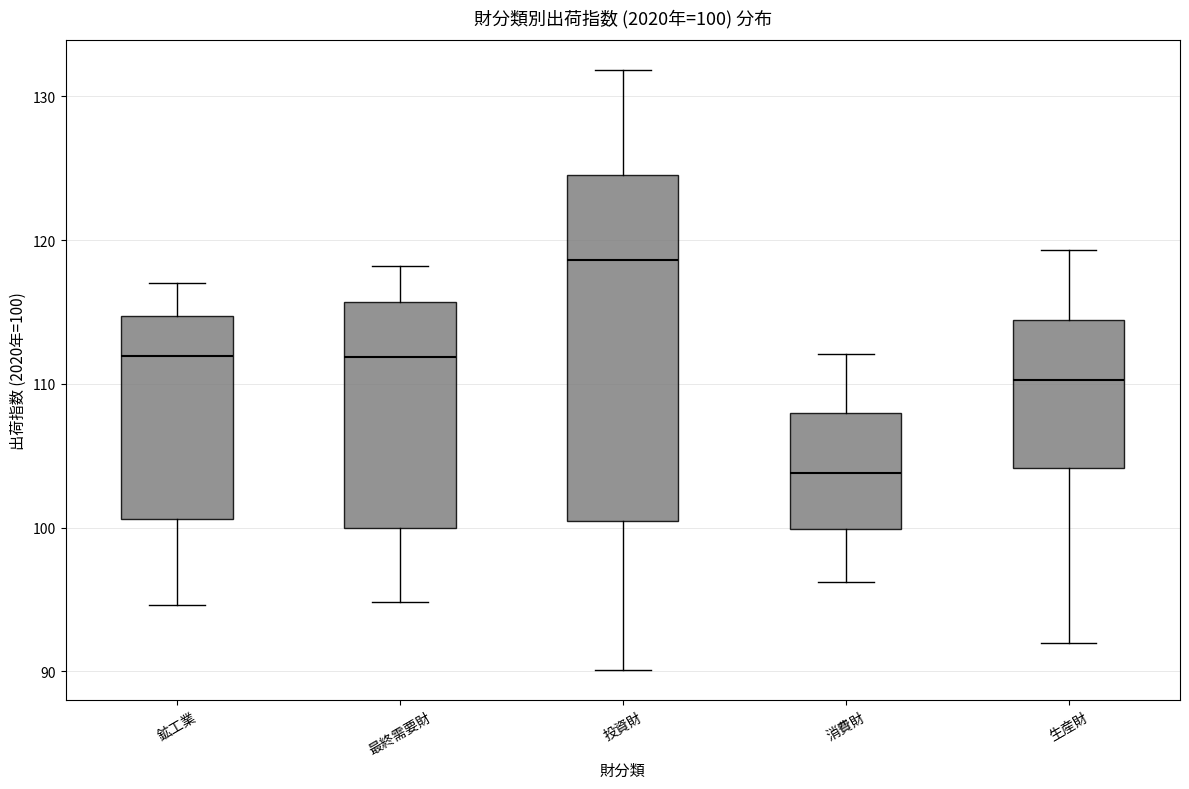

Which box has the lowest median line?

消費財